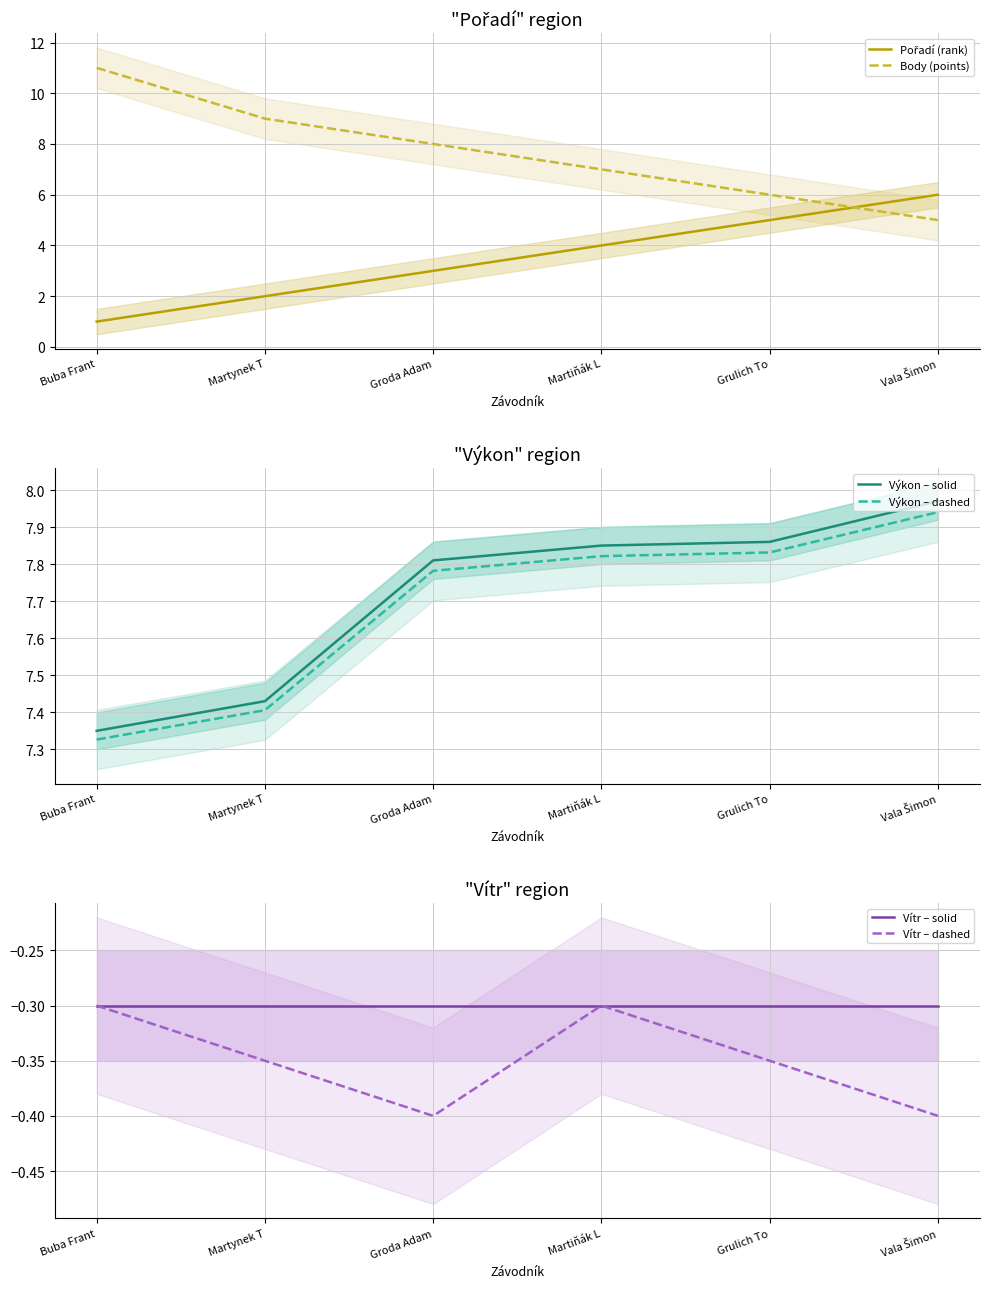

What are all the series names shown in the legend?

Pořadí (rank), Body (points), Výkon – solid, Výkon – dashed, Vítr – solid, Vítr – dashed